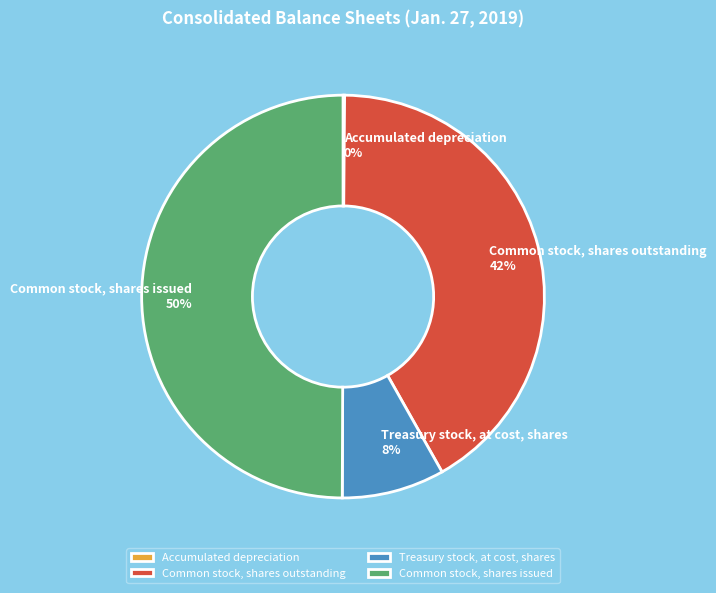

Do Common stock, shares issued and Treasury stock, at cost, shares together represent more than half of the pie?

Yes